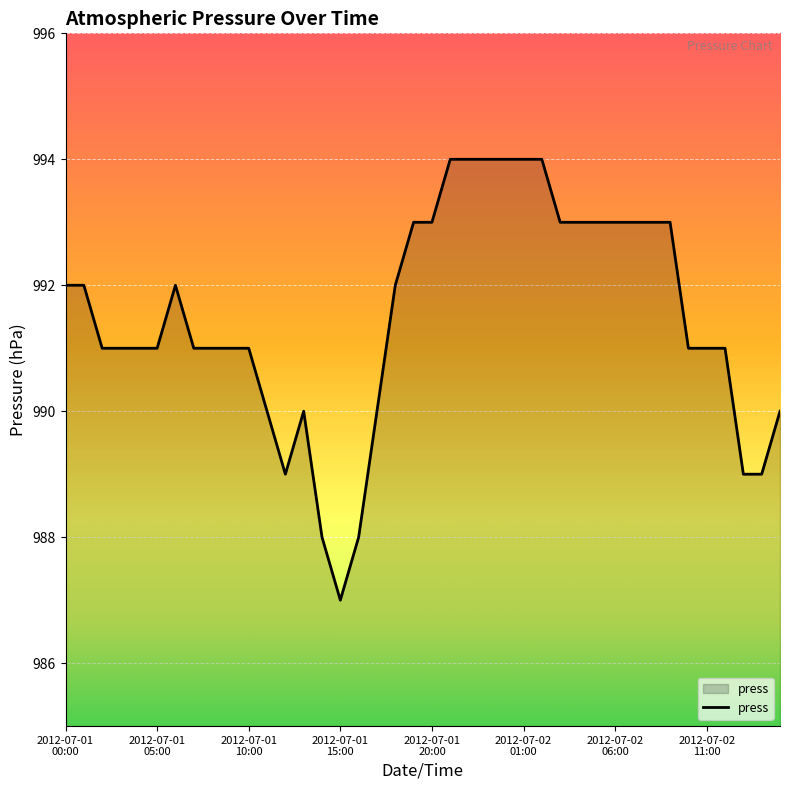

What is the greatest value displayed?

994